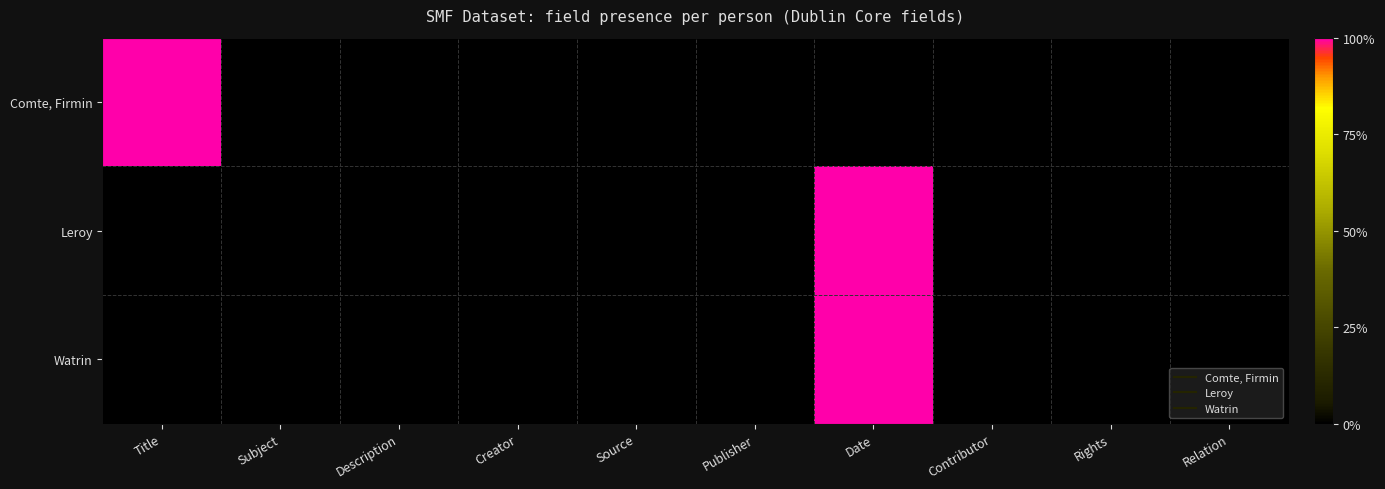

Reading left to right, transcribe all the data shown in this chart.

Comte, Firmin: Title=1	Subject=0	Description=0	Creator=0	Source=0	Publisher=0	Date=0	Contributor=0	Rights=0	Relation=0
Leroy: Title=0	Subject=0	Description=0	Creator=0	Source=0	Publisher=0	Date=1	Contributor=0	Rights=0	Relation=0
Watrin: Title=0	Subject=0	Description=0	Creator=0	Source=0	Publisher=0	Date=1	Contributor=0	Rights=0	Relation=0